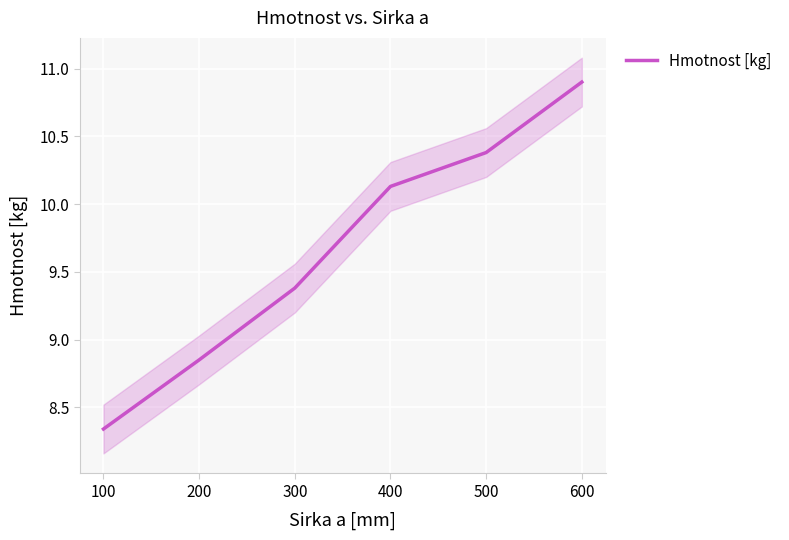

What is the ratio of the value at 500 to the value at 100?

1.2